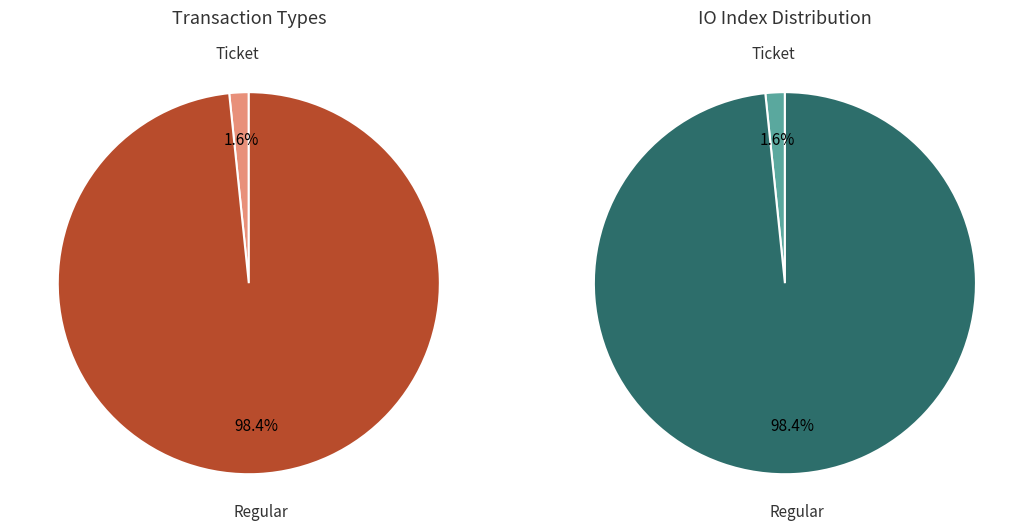

The 0 slice represents 1% of the pie. True or false?

False